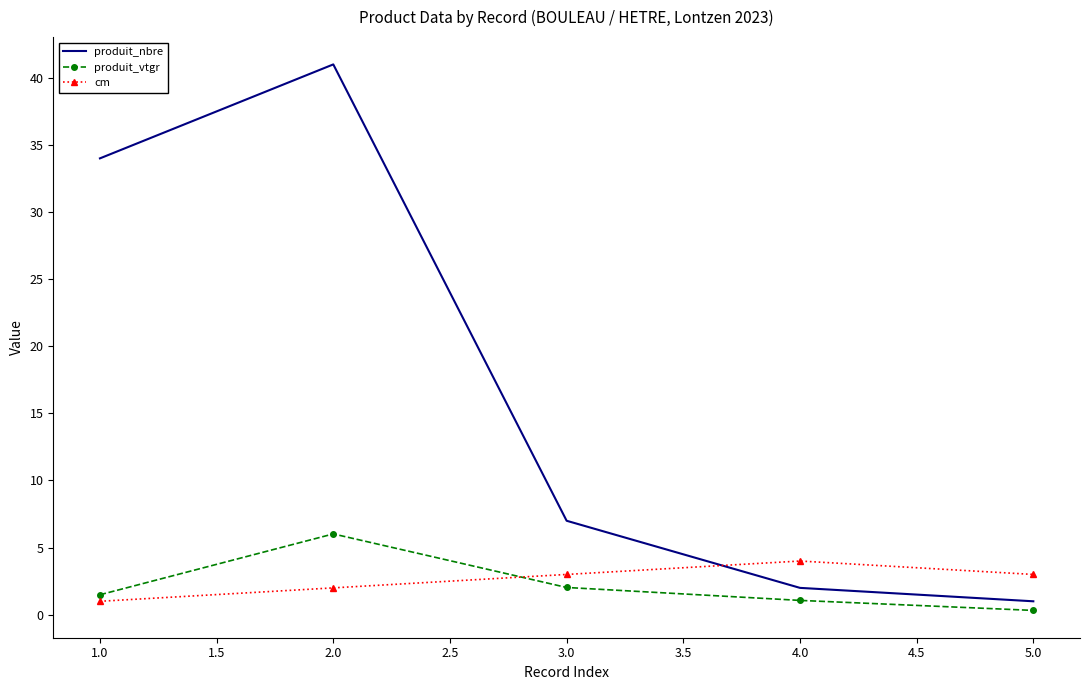

How many series are shown in this chart?

3